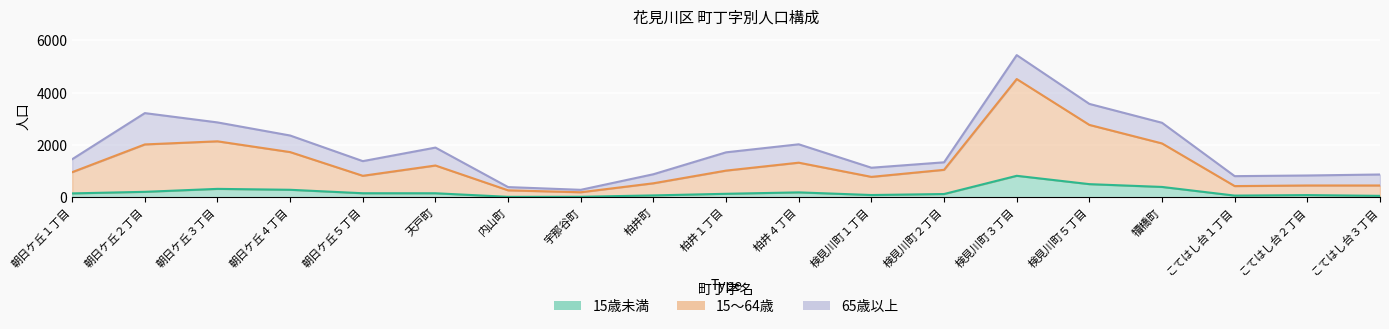

Where is 15歳未満 nearest to the value 421?

犢橋町